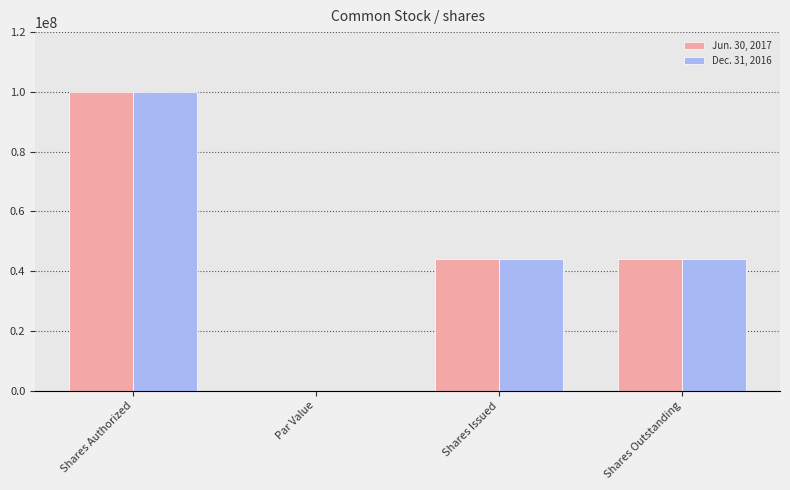

How many distinct data groups are displayed?

2